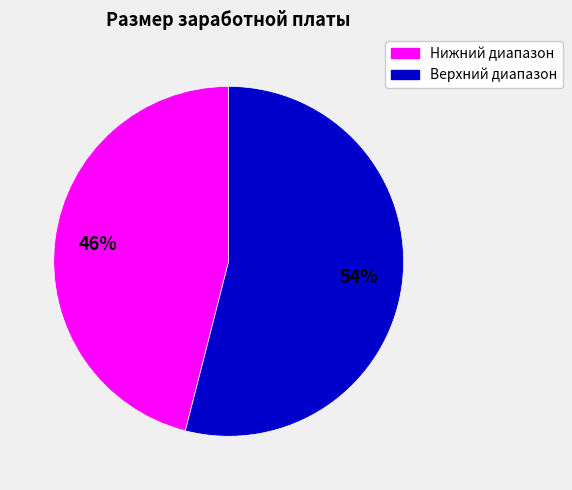

To the nearest percent, what is the difference between the largest and smallest slice percentages?

8%